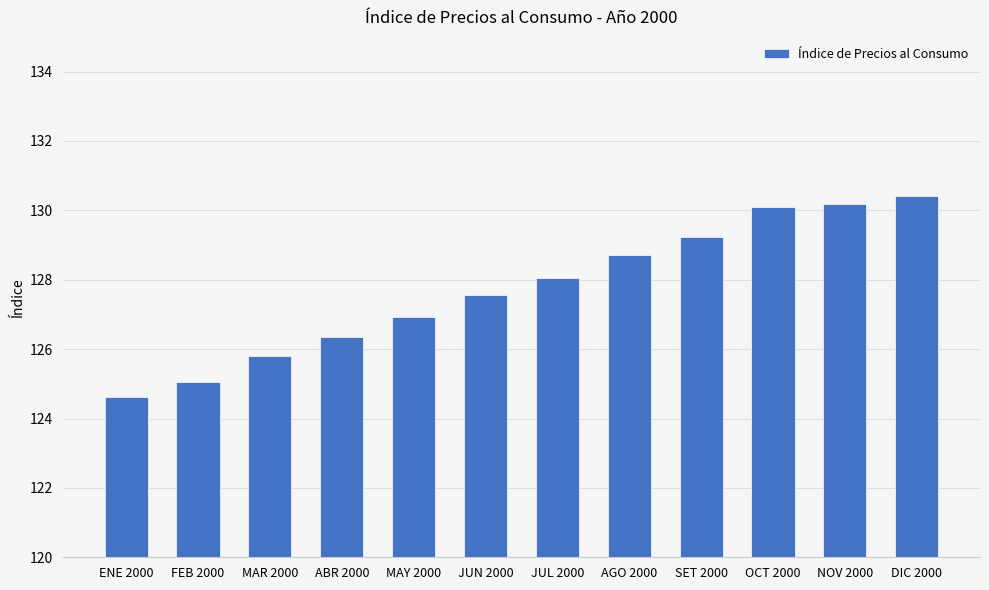

True or false: the data shows 33.1 at JUN 2000.

False